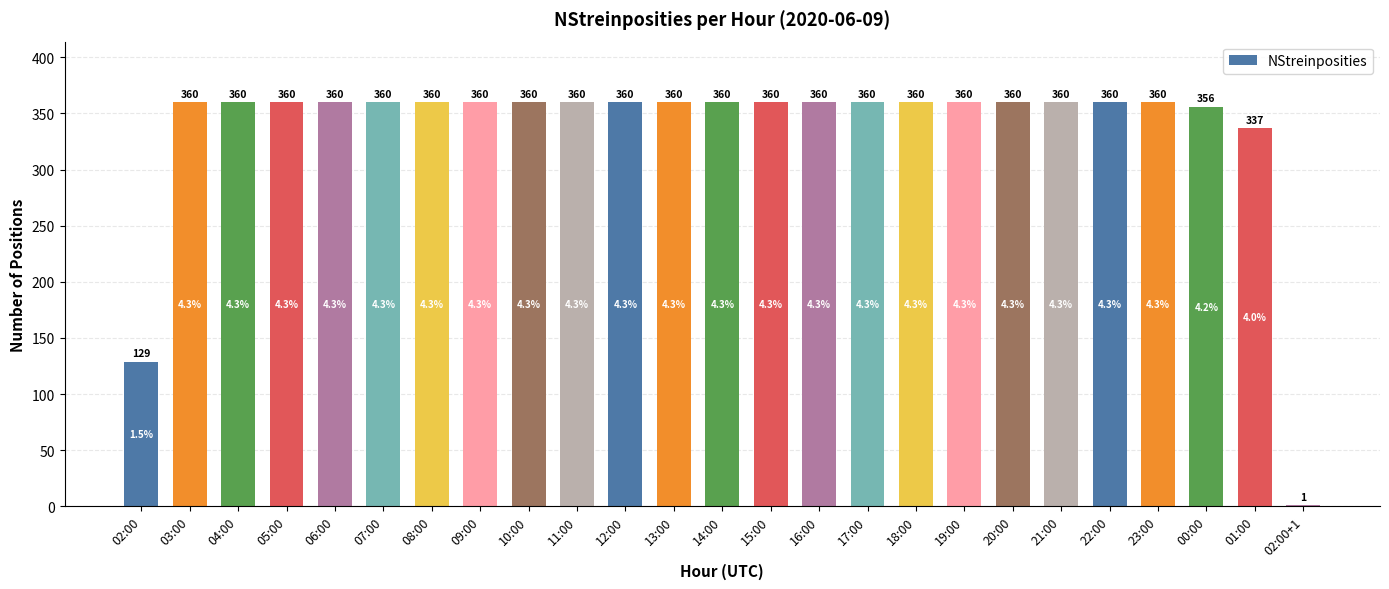

What is the sum of all values?

8383